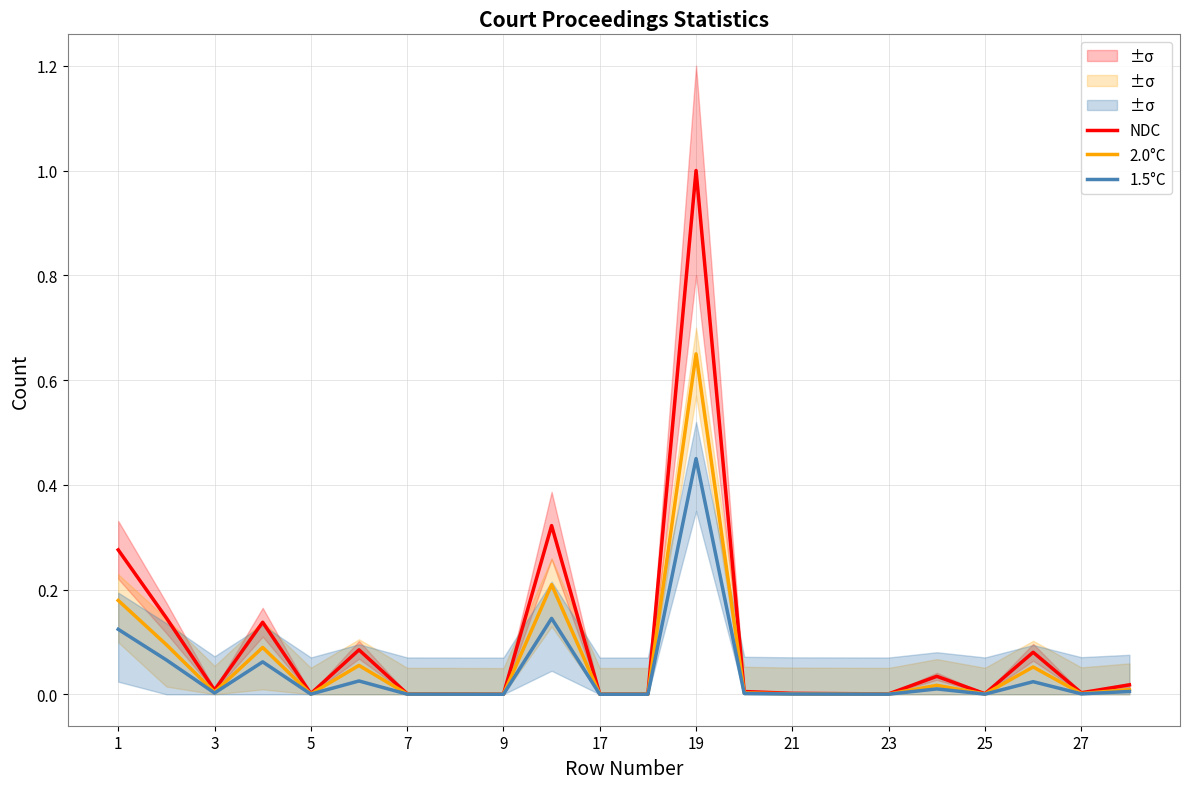

True or false: 1.5°C has a value of 0.0 at 17.

True